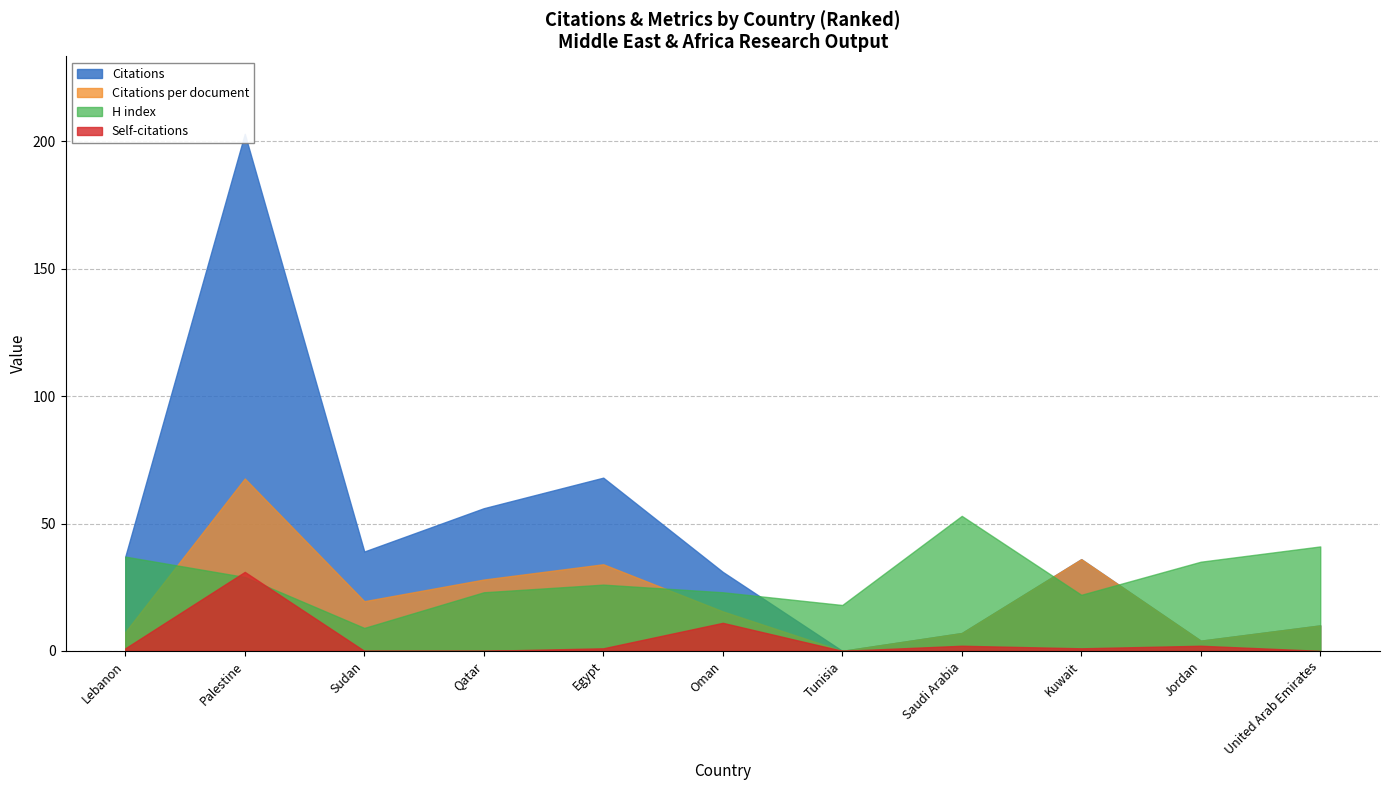

What position from the right is Kuwait?

3